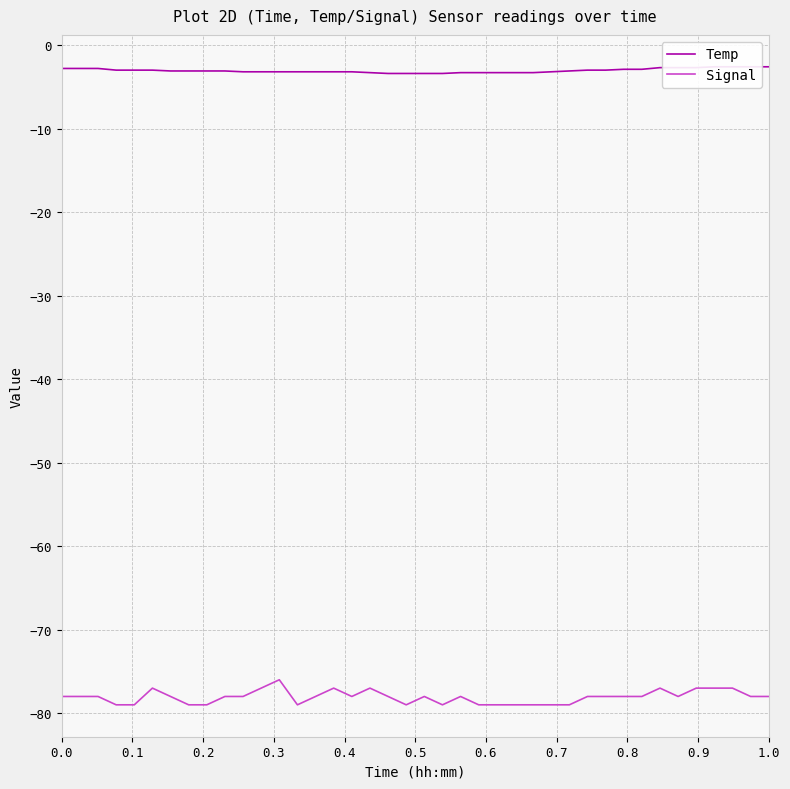

What is the value of the Temp point at the 22nd from the left?

-3.4